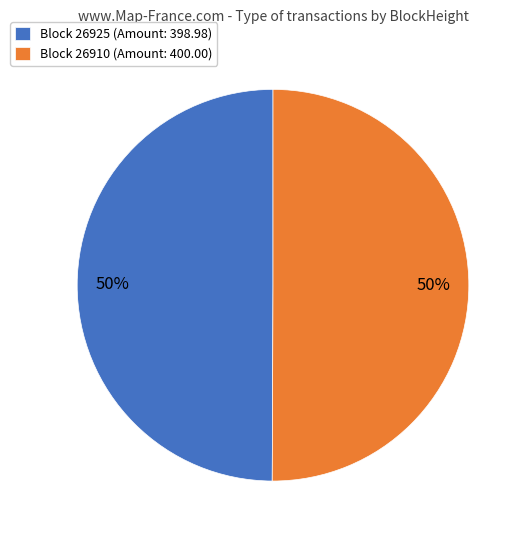

Is the sum of Block 26925 (Amount: 398.98) and Block 26910 (Amount: 400.00) greater than half?

Yes